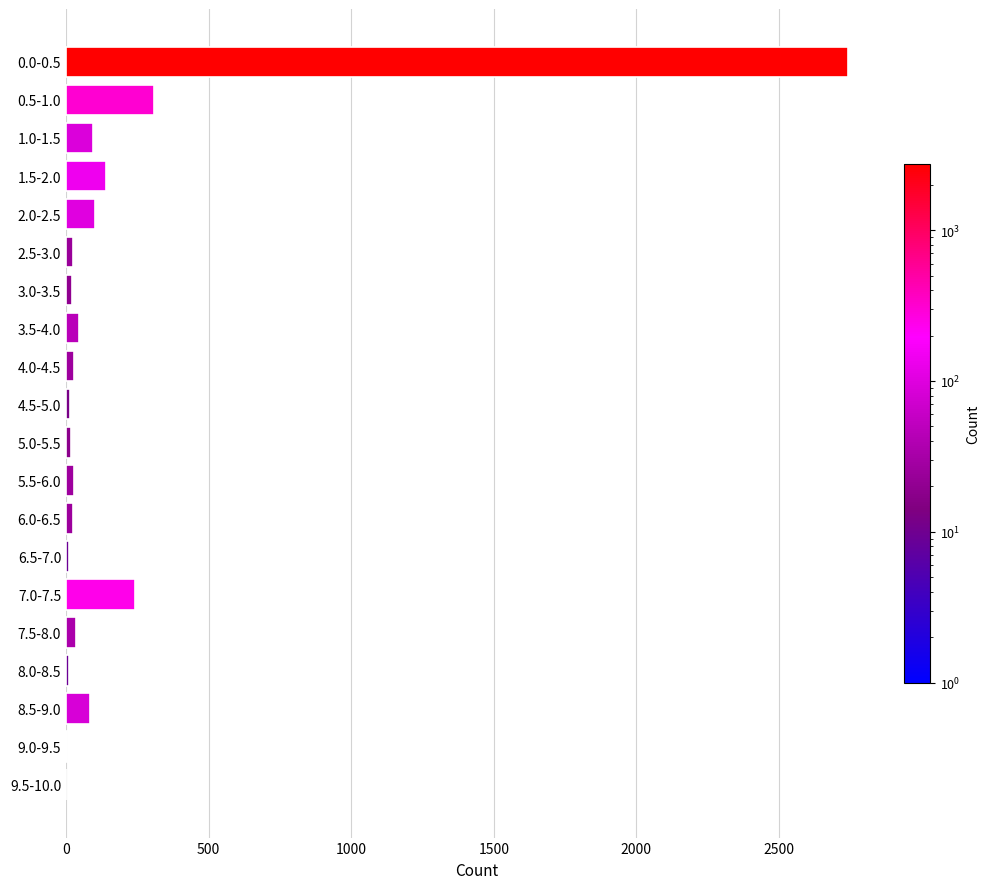

At which label is the value closest to 1371?

0.5-1.0